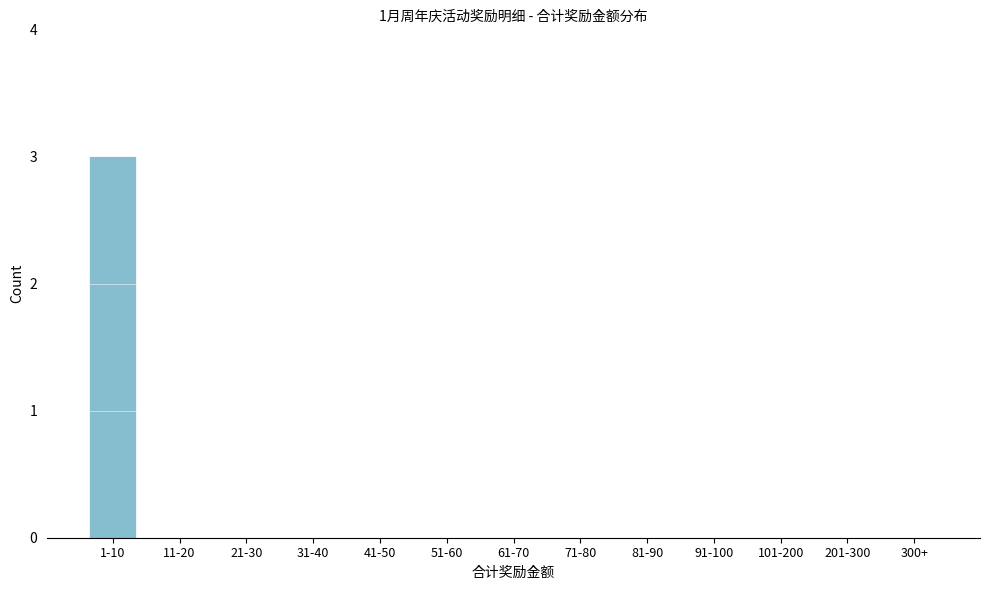

Reading left to right, extract all data points from this chart.

1-10=3	11-20=0	21-30=0	31-40=0	41-50=0	51-60=0	61-70=0	71-80=0	81-90=0	91-100=0	101-200=0	201-300=0	300+=0